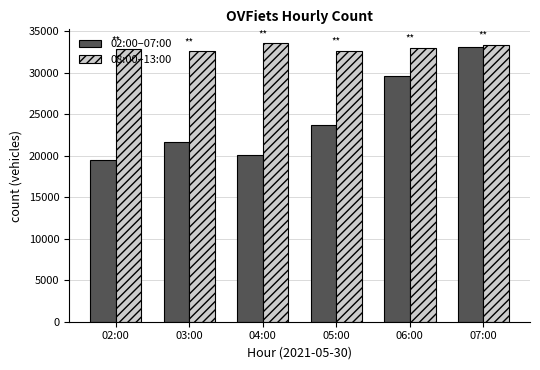

At 05:00, list the series in order from largest to smallest.

08:00–13:00, 02:00–07:00